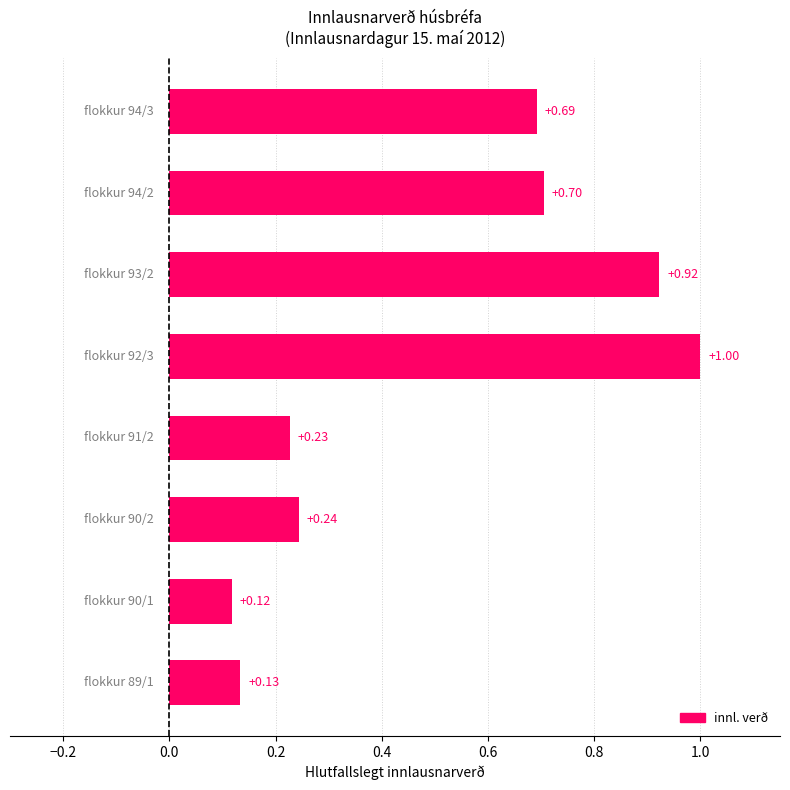

What is the sum of all values?

4.0